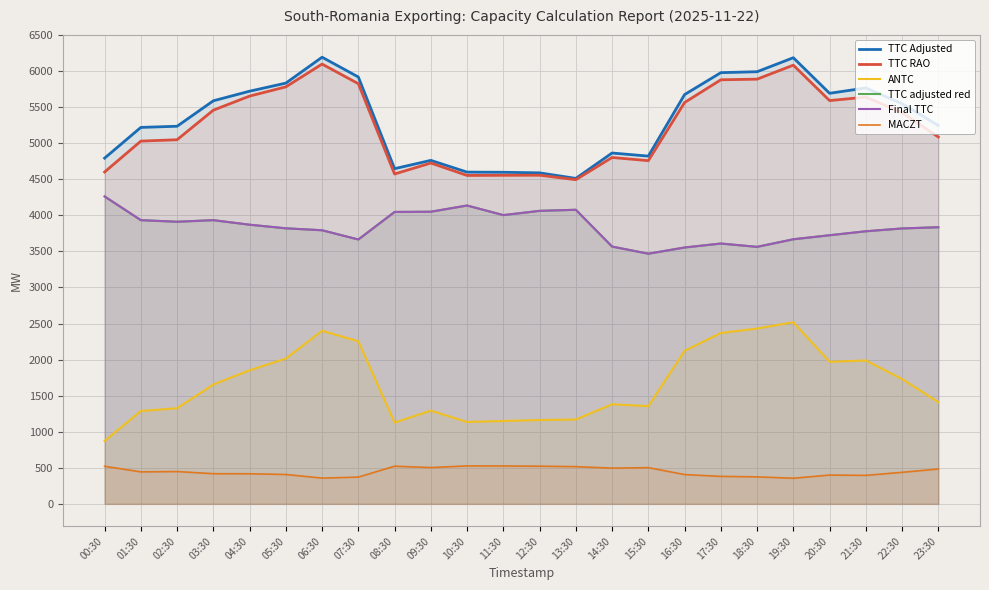

Which has a higher value, 01:30 or 15:30?

01:30